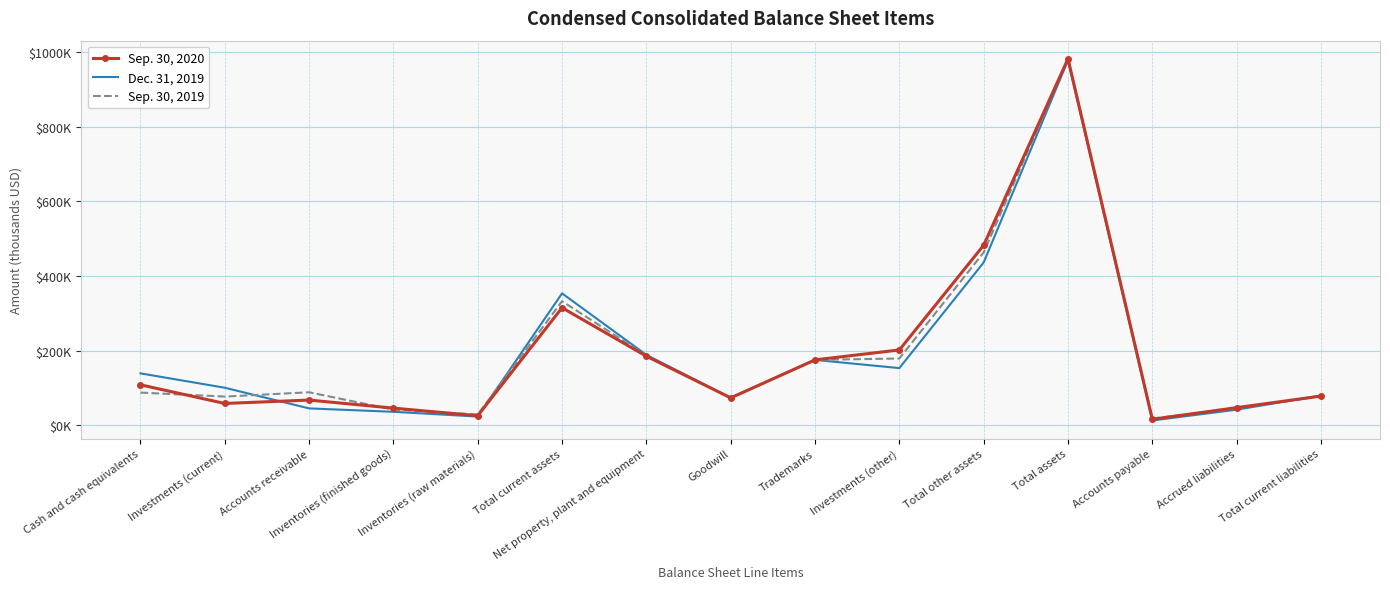

Is the value of Sep. 30, 2019 at Accounts receivable greater than the value of Dec. 31, 2019 at Investments (current)?

No